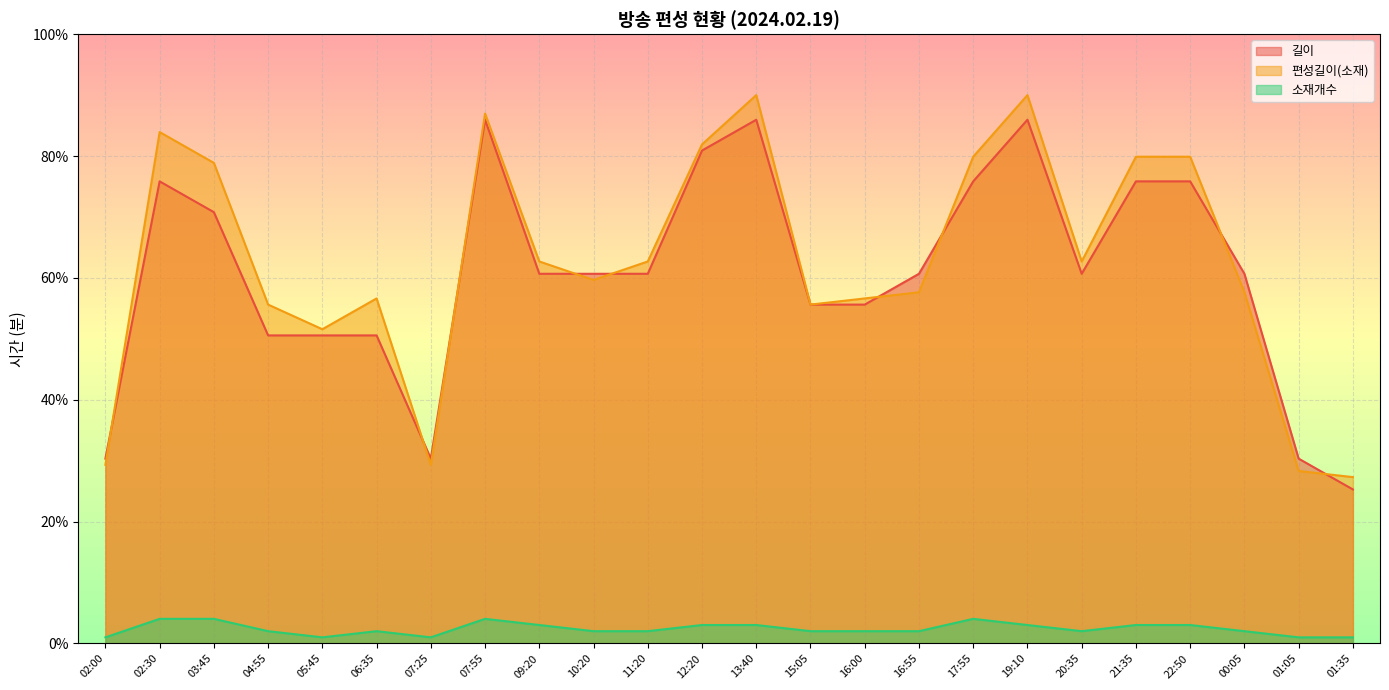

How many data points in 소재개수 are less than 2?

5